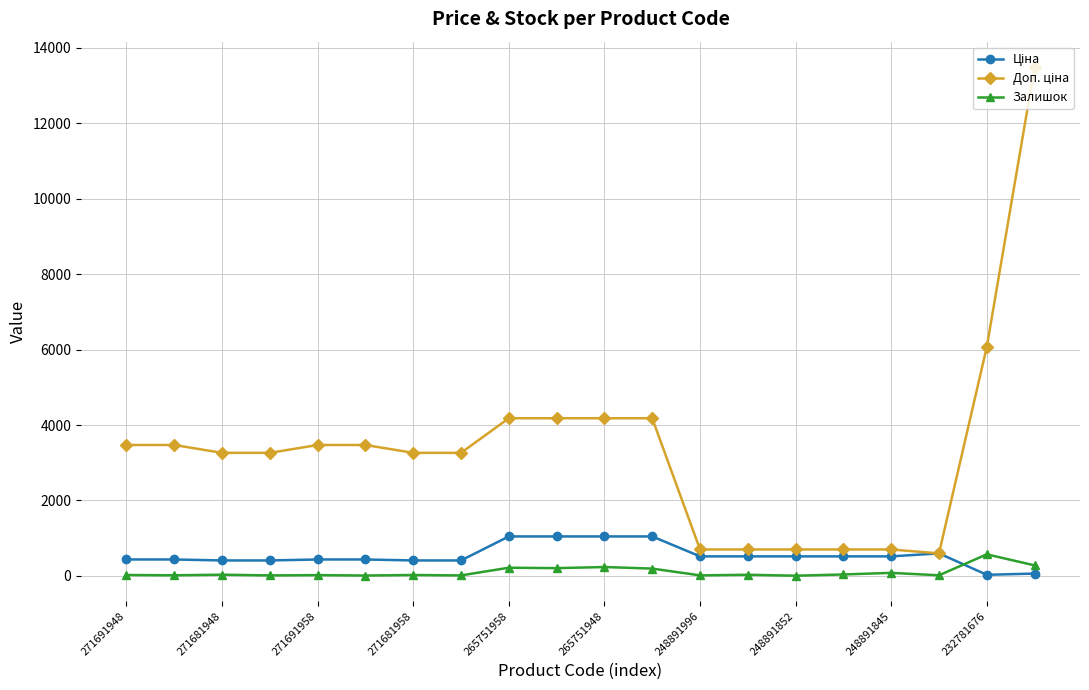

How many lines are shown in the chart?

3